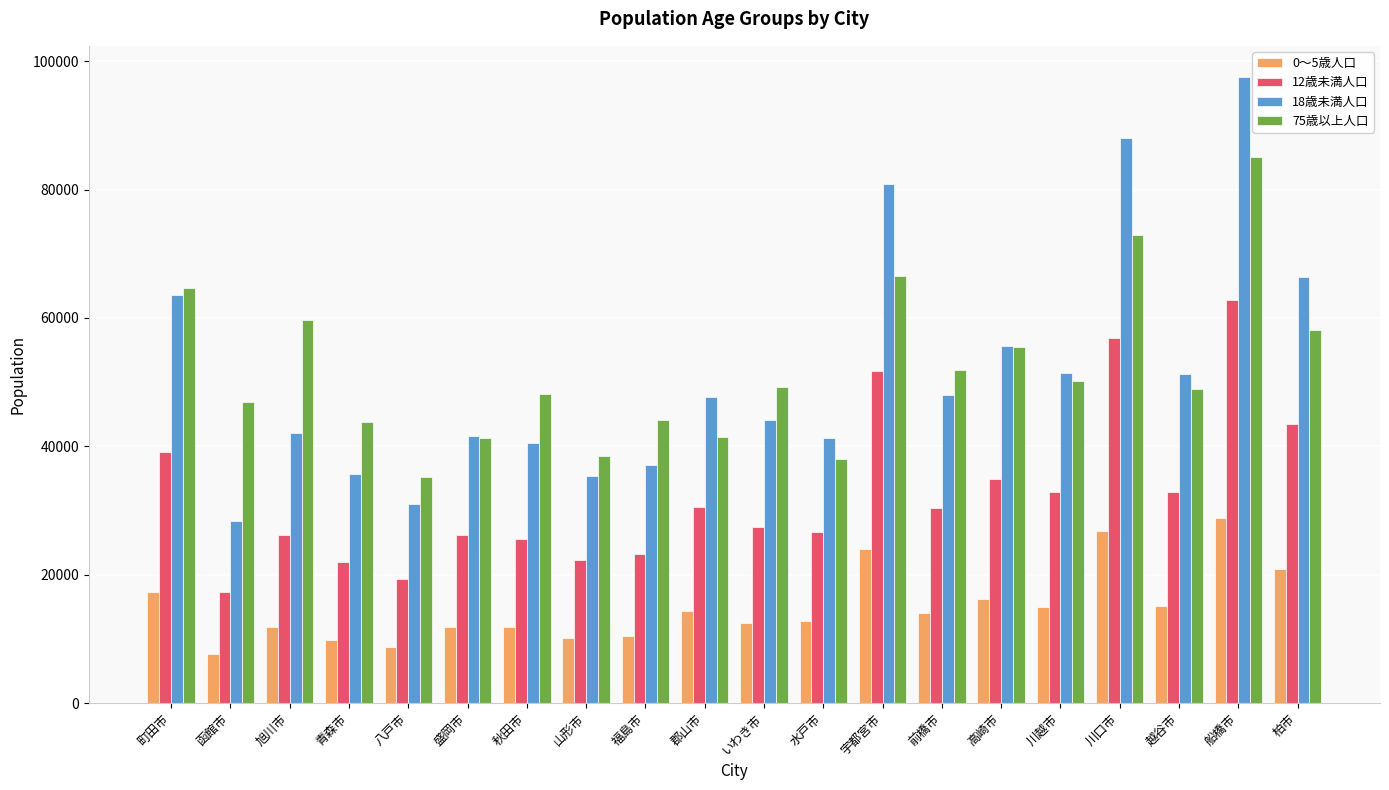

True or false: 0～5歳人口 has a value of 14517 at 柏市.

False